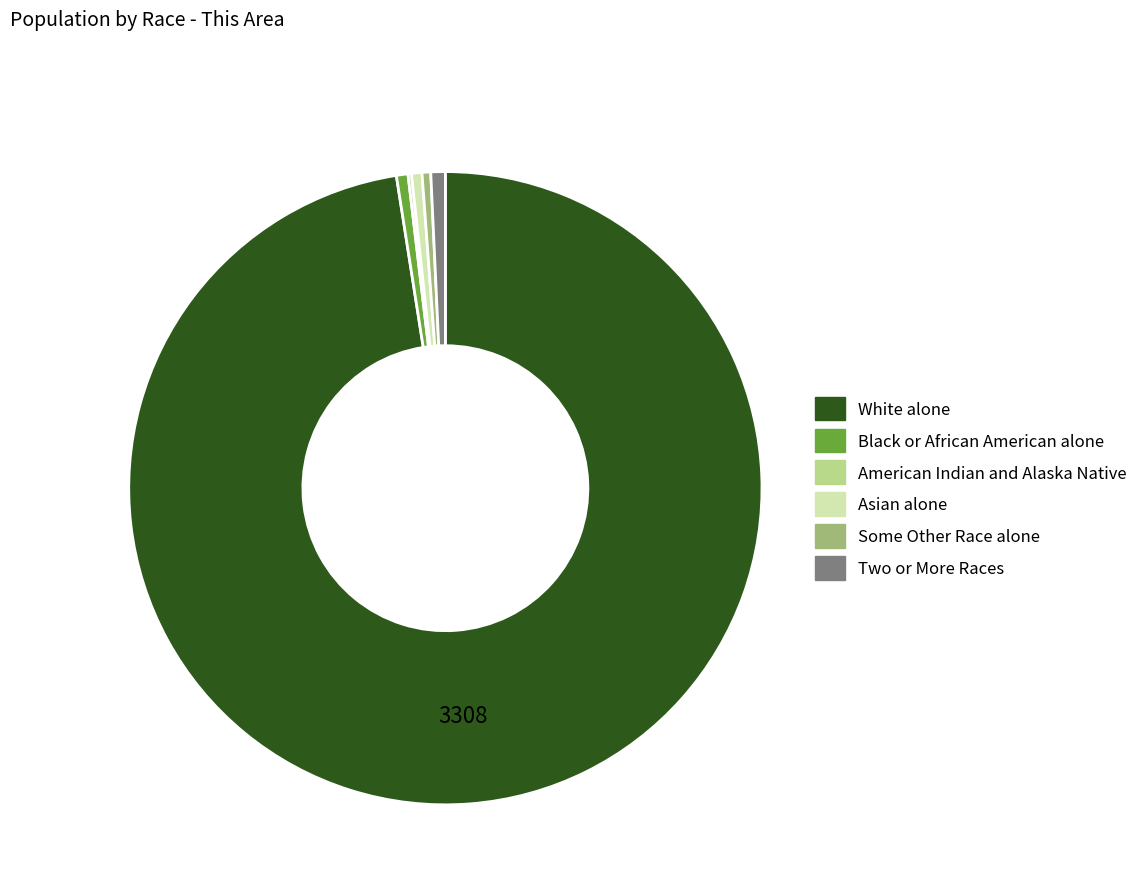

Which category has the biggest portion of the pie?

White alone